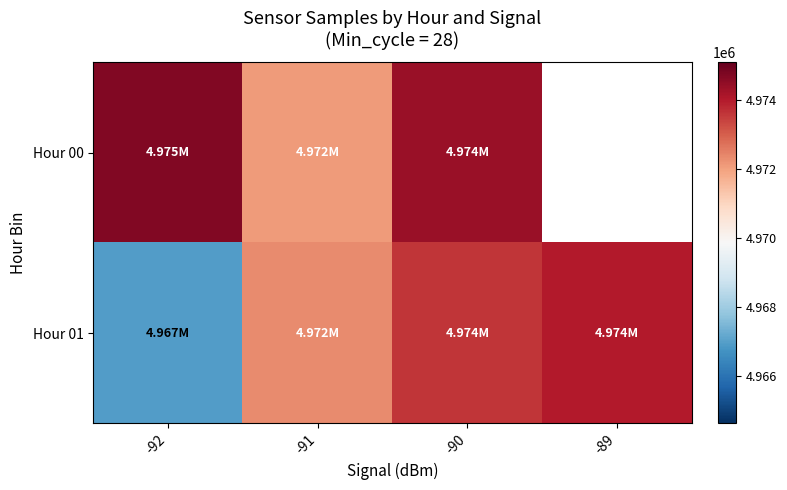

At which category does the chart reach its peak across all series?

-92